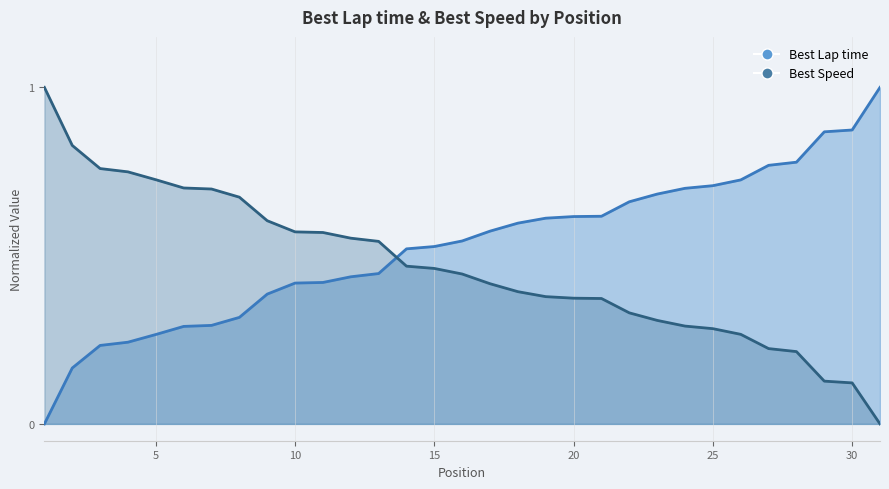

How many series are shown in this chart?

2